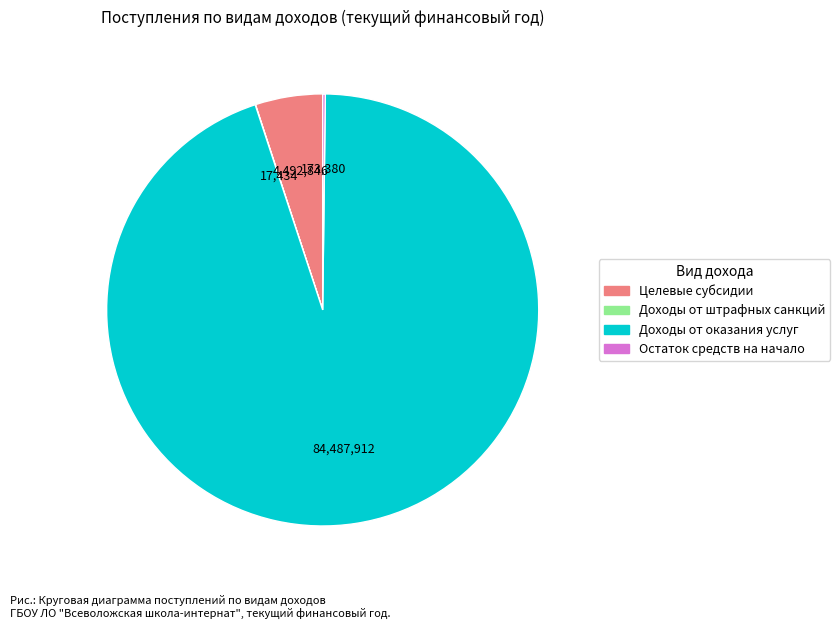

Is it true that Доходы от оказания услуг is 95% of the pie?

True